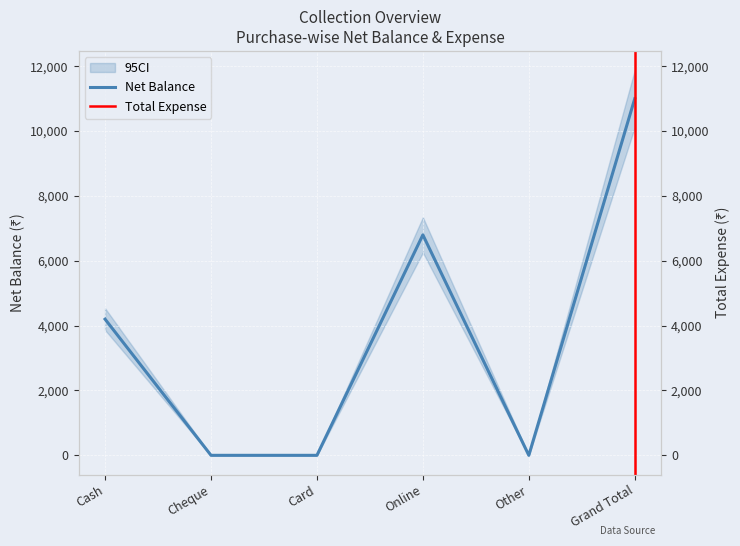

Count the number of values greater than 4200.

2